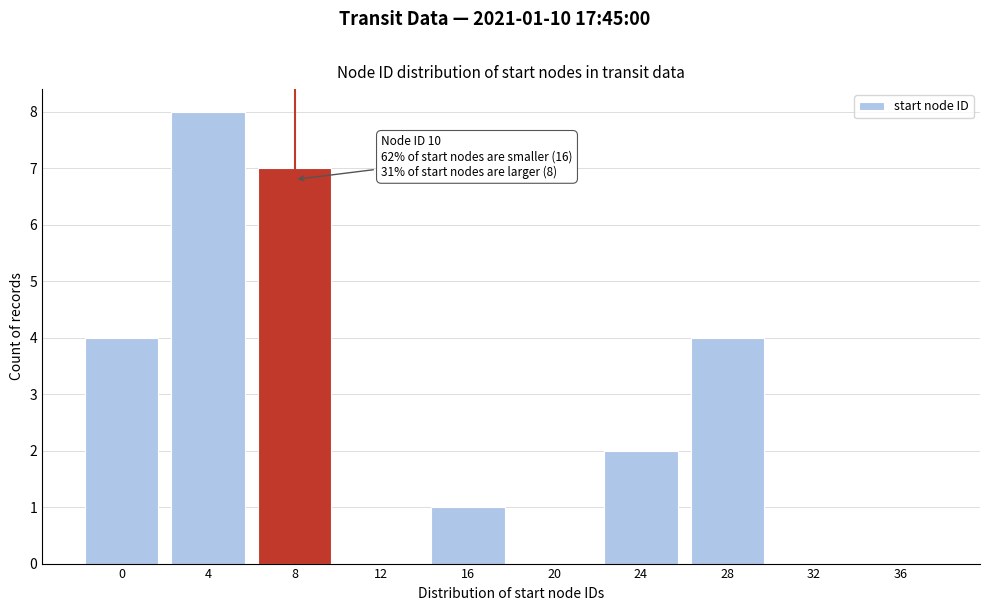

Reading left to right, what are all the values shown in this chart?

0=4	4=8	8=7	12=0	16=1	20=0	24=2	28=4	32=0	36=0